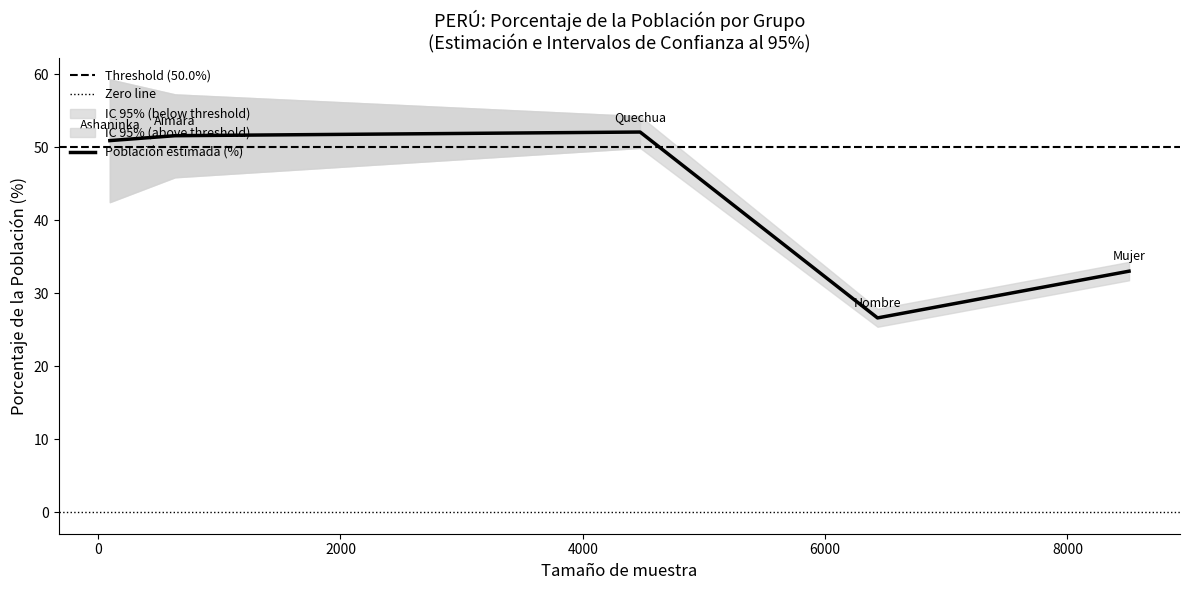

Is this an area chart (filled region under the line)?

No